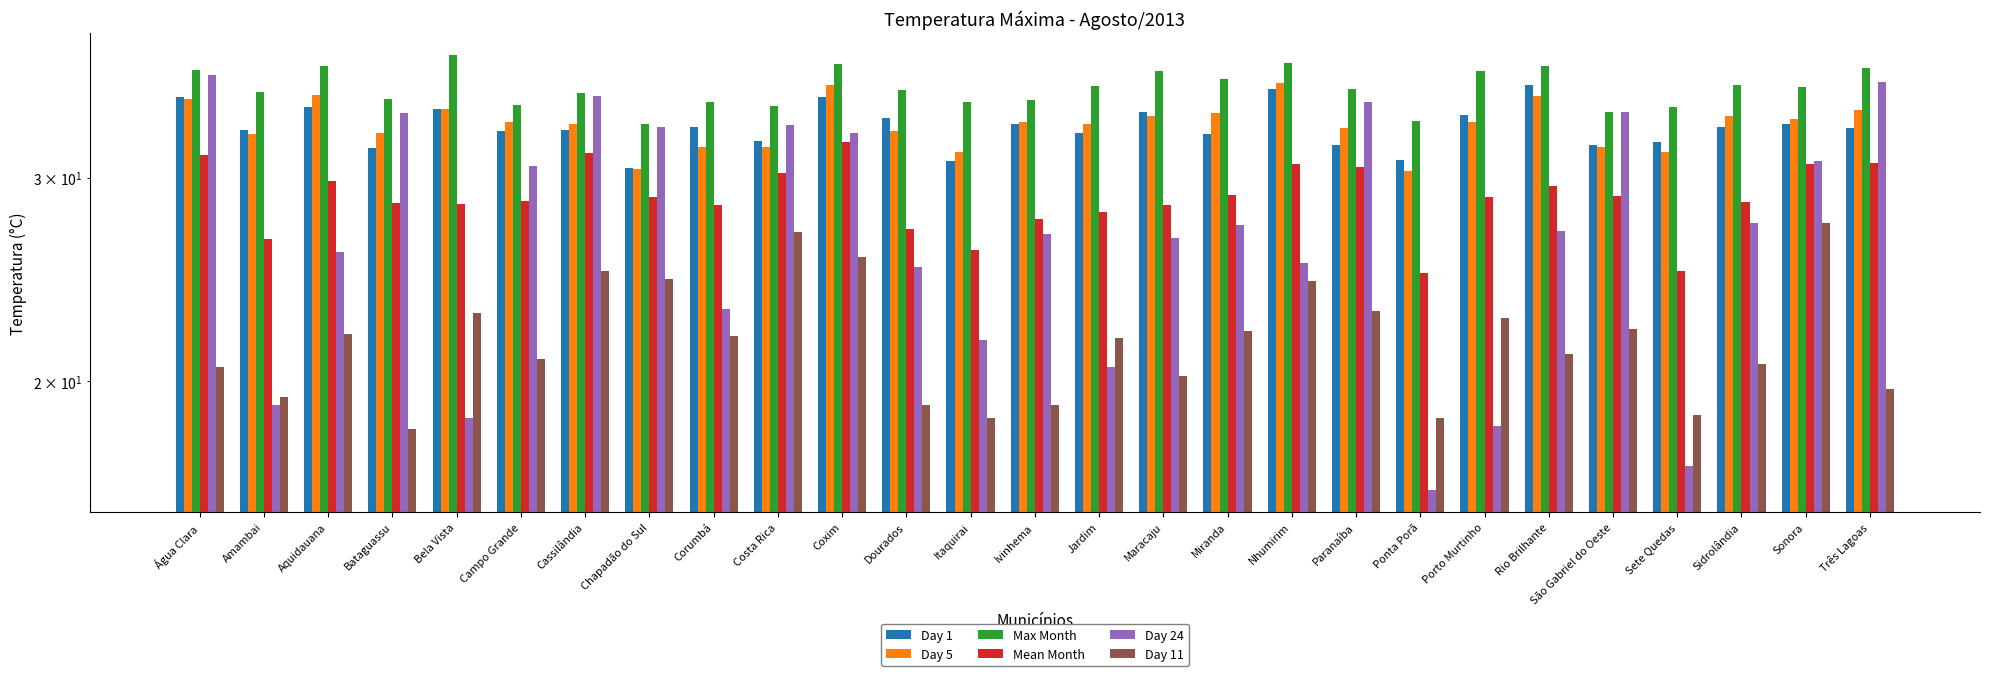

What is the value of the Day 1 bar at the 8th from the left?

30.6